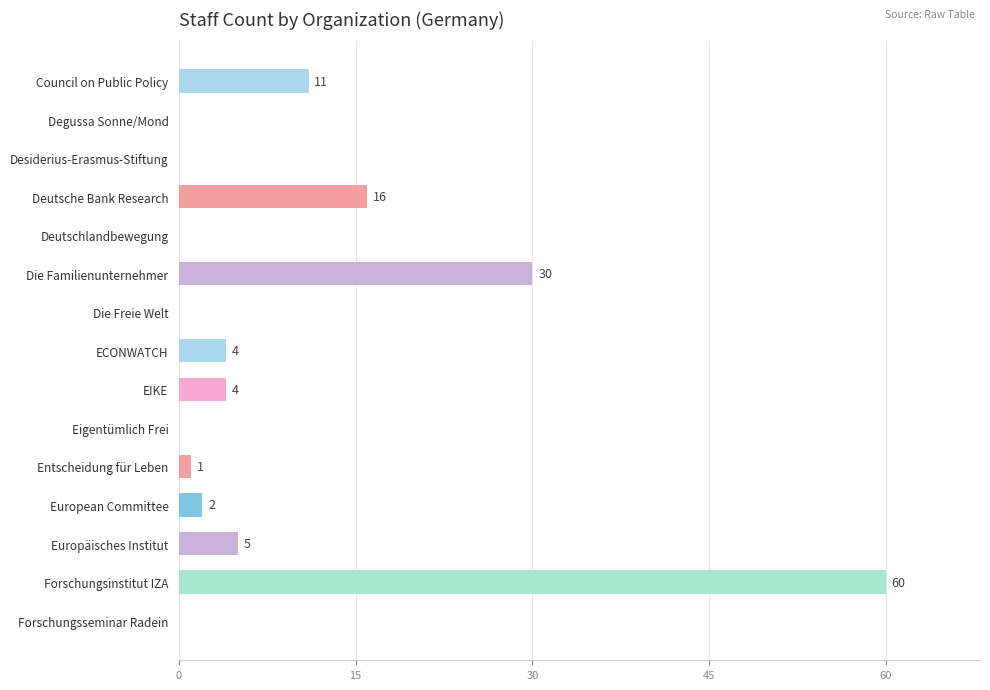

How many distinct data groups are displayed?

1